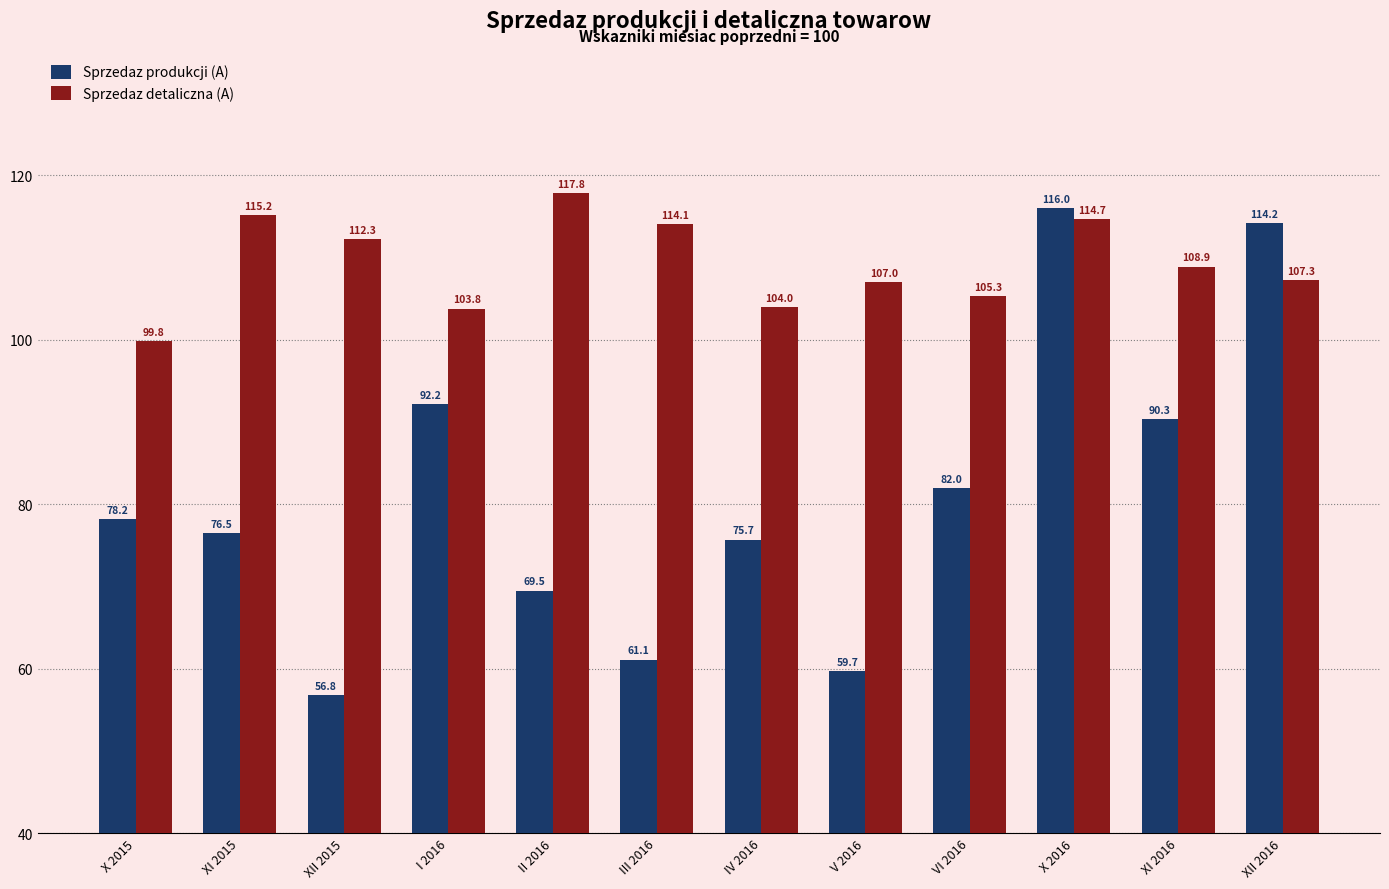

Which label corresponds to the largest value in the chart?

II 2016